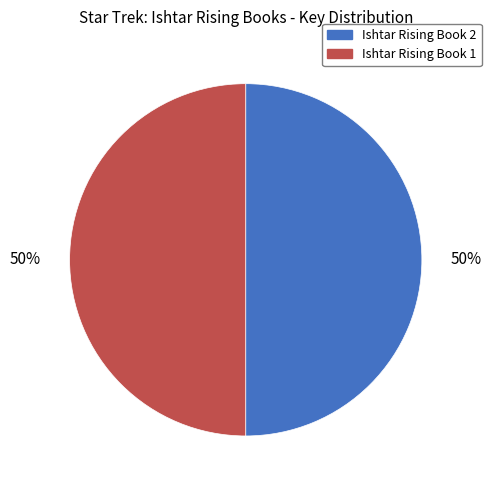

True or false: Ishtar Rising Book 1 accounts for 44% of the total.

False